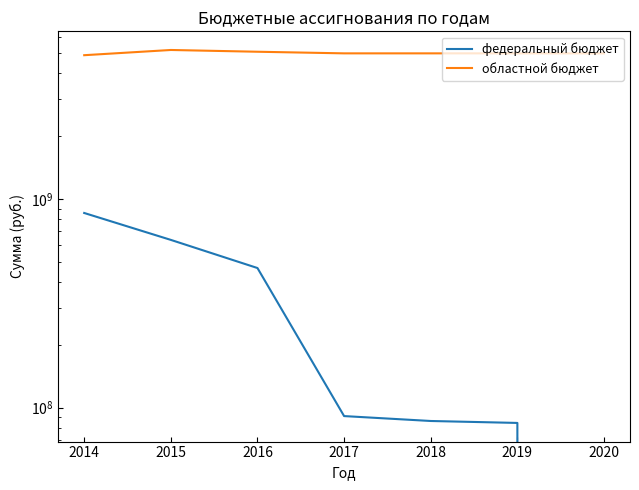

What are all the series names shown in the legend?

федеральный бюджет, областной бюджет